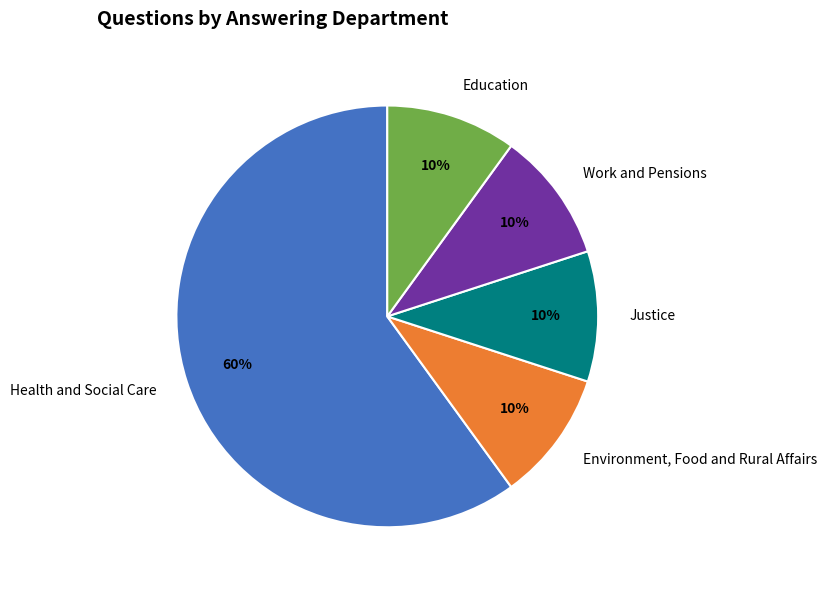

Does Education represent more than half of the total?

No